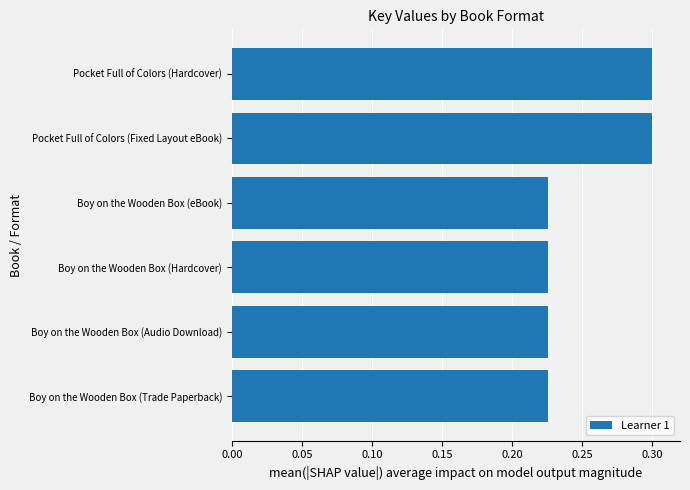

How many values are between 0 and 1?

6